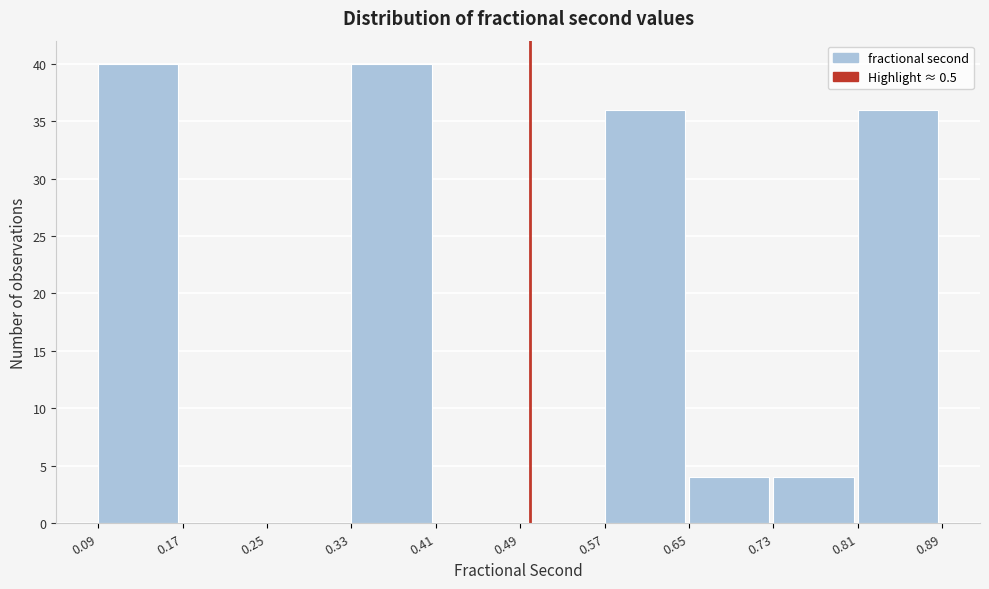

Reading left to right, list every bar in this chart as the range it spans on the x-axis followed by its height. The values are not printed on the chart, so give them approximately, as read against the axis.

0.09 to 0.17: 40
0.17 to 0.25: 0
0.25 to 0.33: 0
0.33 to 0.41: 40
0.41 to 0.49: 0
0.49 to 0.57: 0
0.57 to 0.65: 36
0.65 to 0.73: 4
0.73 to 0.81: 4
0.81 to 0.89: 36